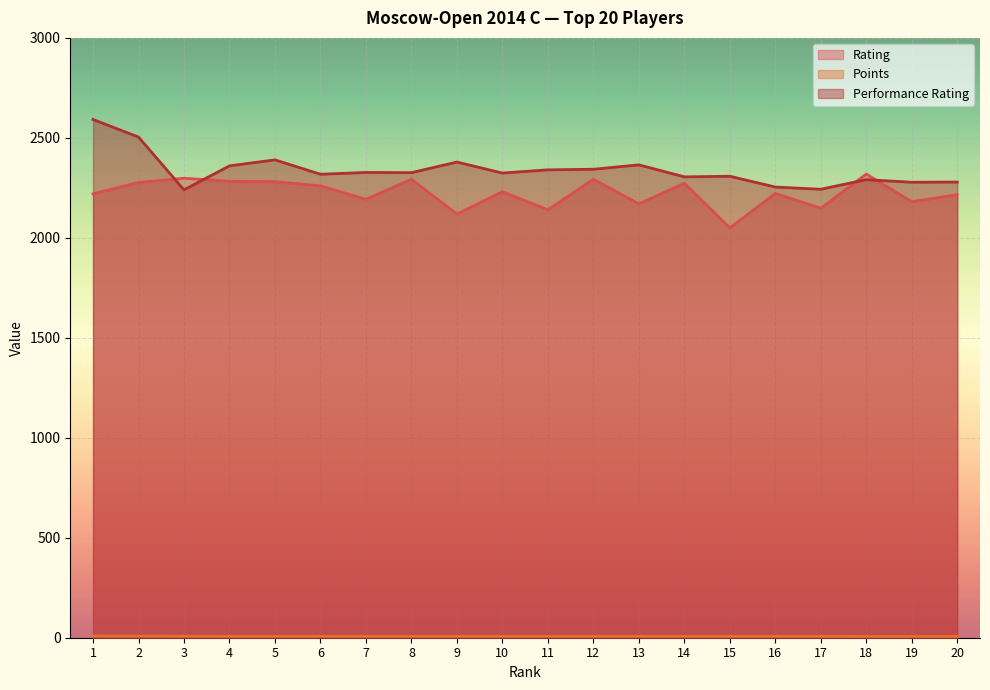

What is the difference between the maximum and minimum values in the Performance Rating series?

352.0